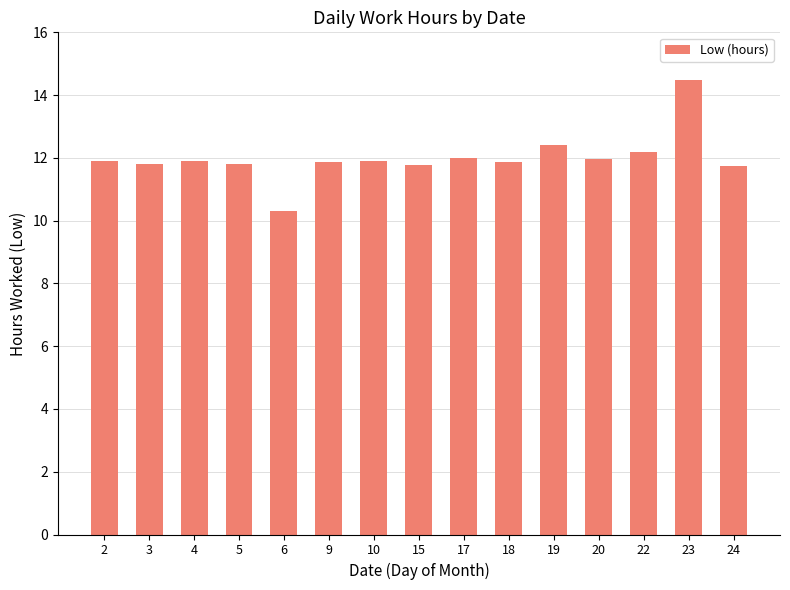

What is the value of the 2nd bar from the left?

11.8